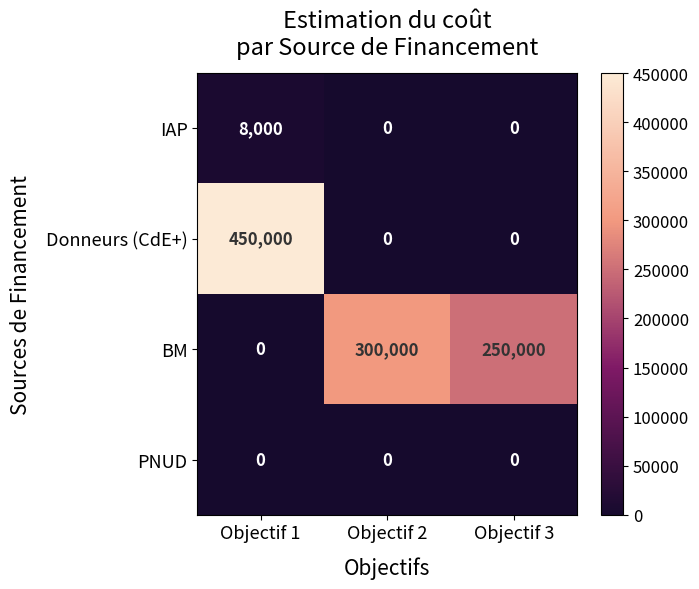

What is the difference between the maximum and second lowest values in the Donneurs (CdE+) series?

450000